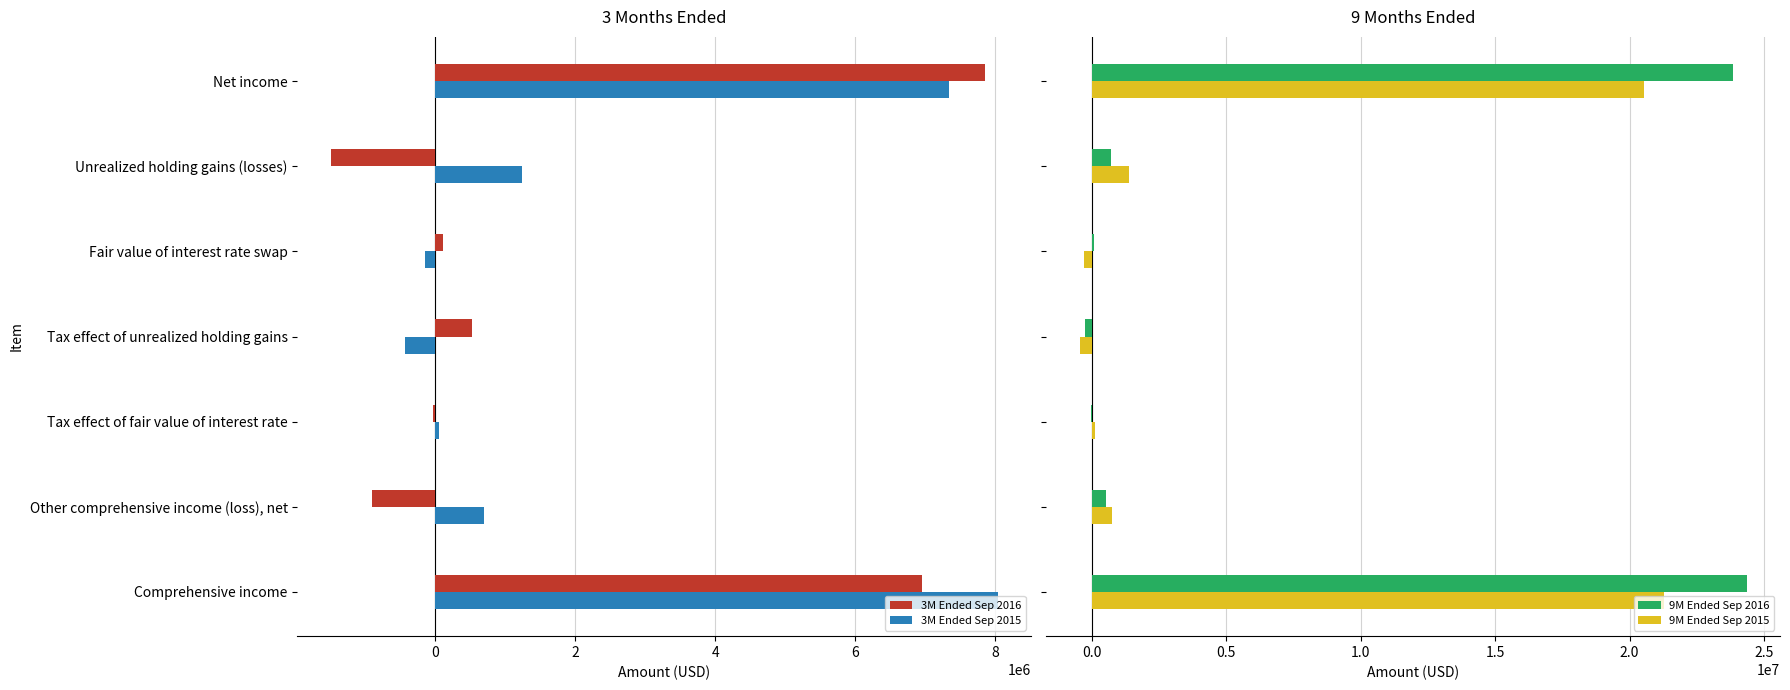

Reading left to right, transcribe all the data shown in this chart.

3M Ended Sep 2016: 7845000	-1495000	113000	523000	-40000	-899000	6946000
3M Ended Sep 2015: 7336000	1230000	-153000	-431000	53000	699000	8035000
9M Ended Sep 2016: 23828000	722000	88000	-253000	-31000	526000	24354000
9M Ended Sep 2015: 20540000	1395000	-279000	-461000	98000	753000	21293000